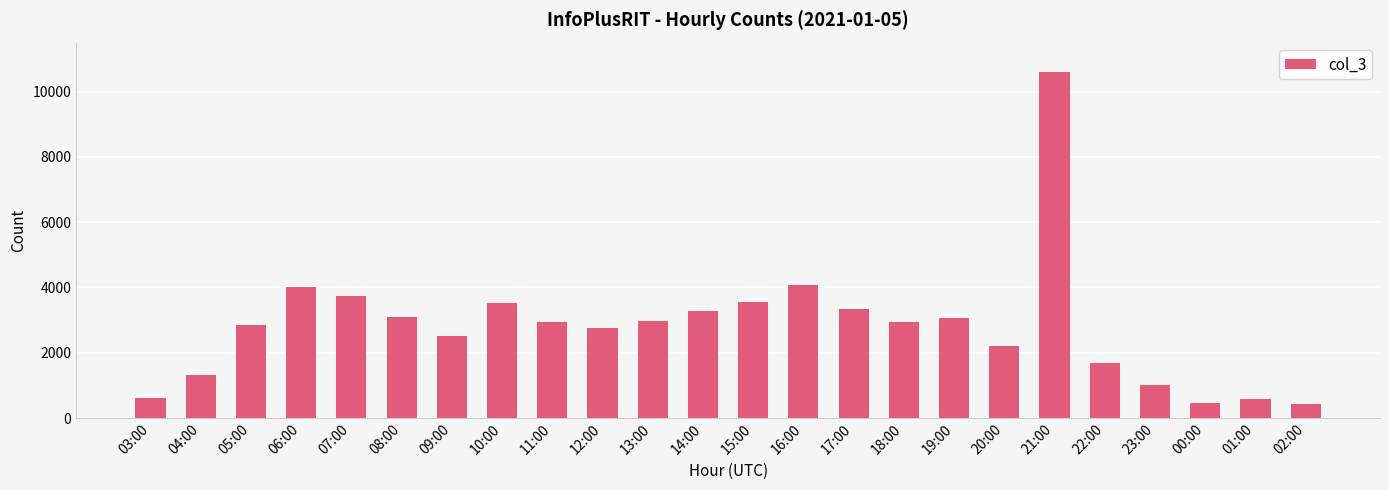

Between 17:00 and 21:00, which is larger?

21:00